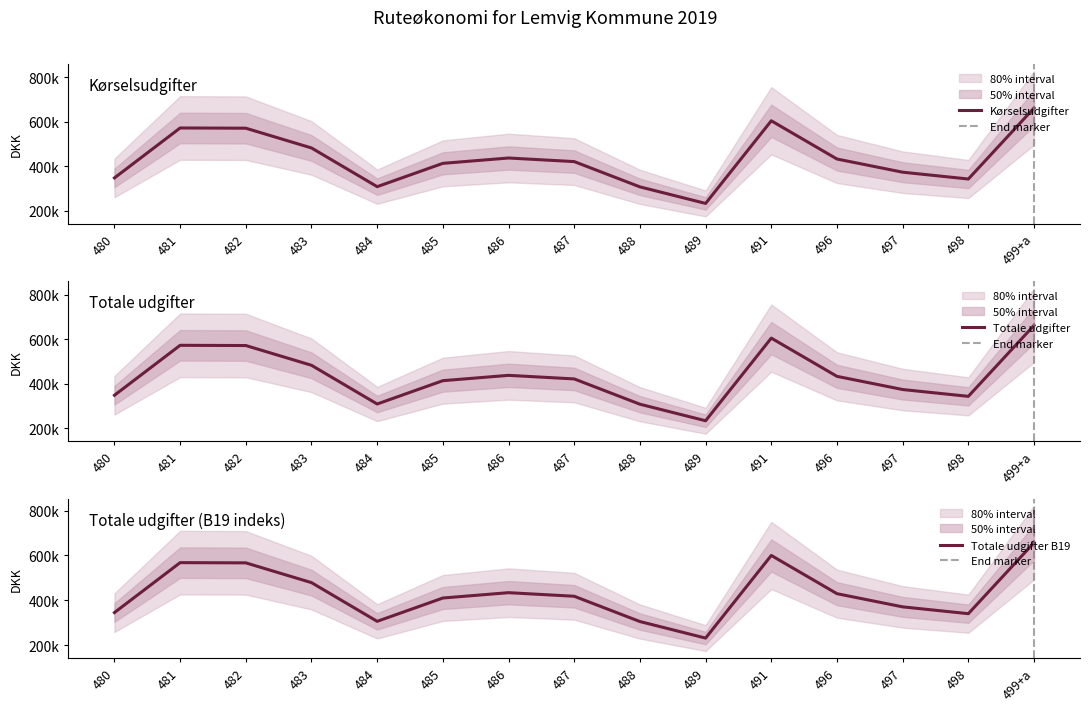

The Totale udgifter series shows 233055.7 at 489. True or false?

True